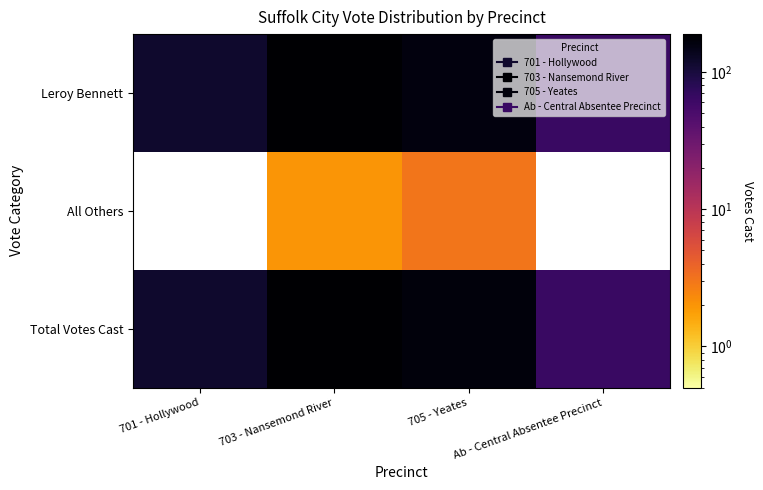

How many Leroy Bennett values are between 117 and 187?

3